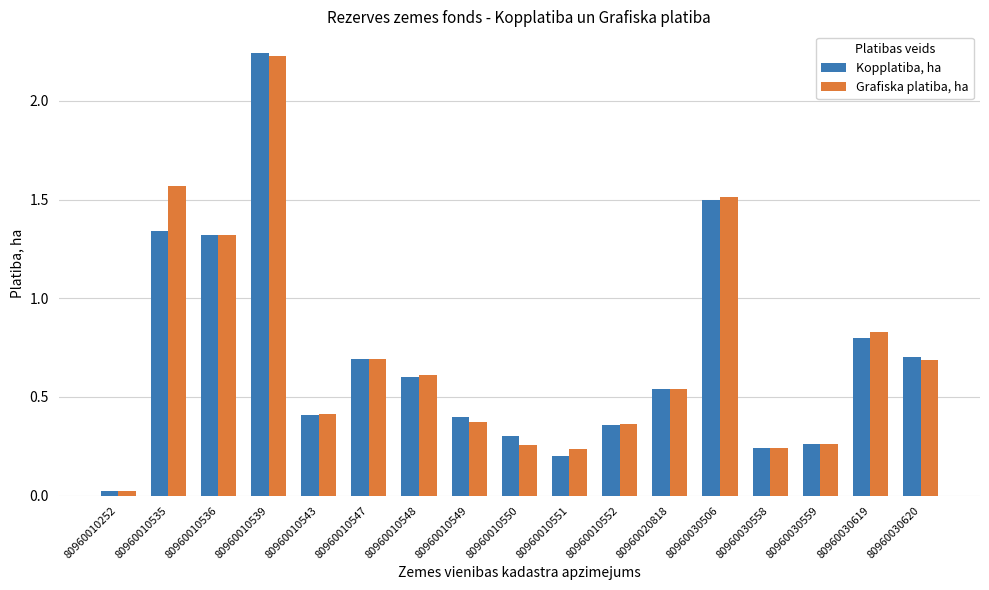

The Grafiska platiba, ha series shows 3.5 at 80960010539. True or false?

False